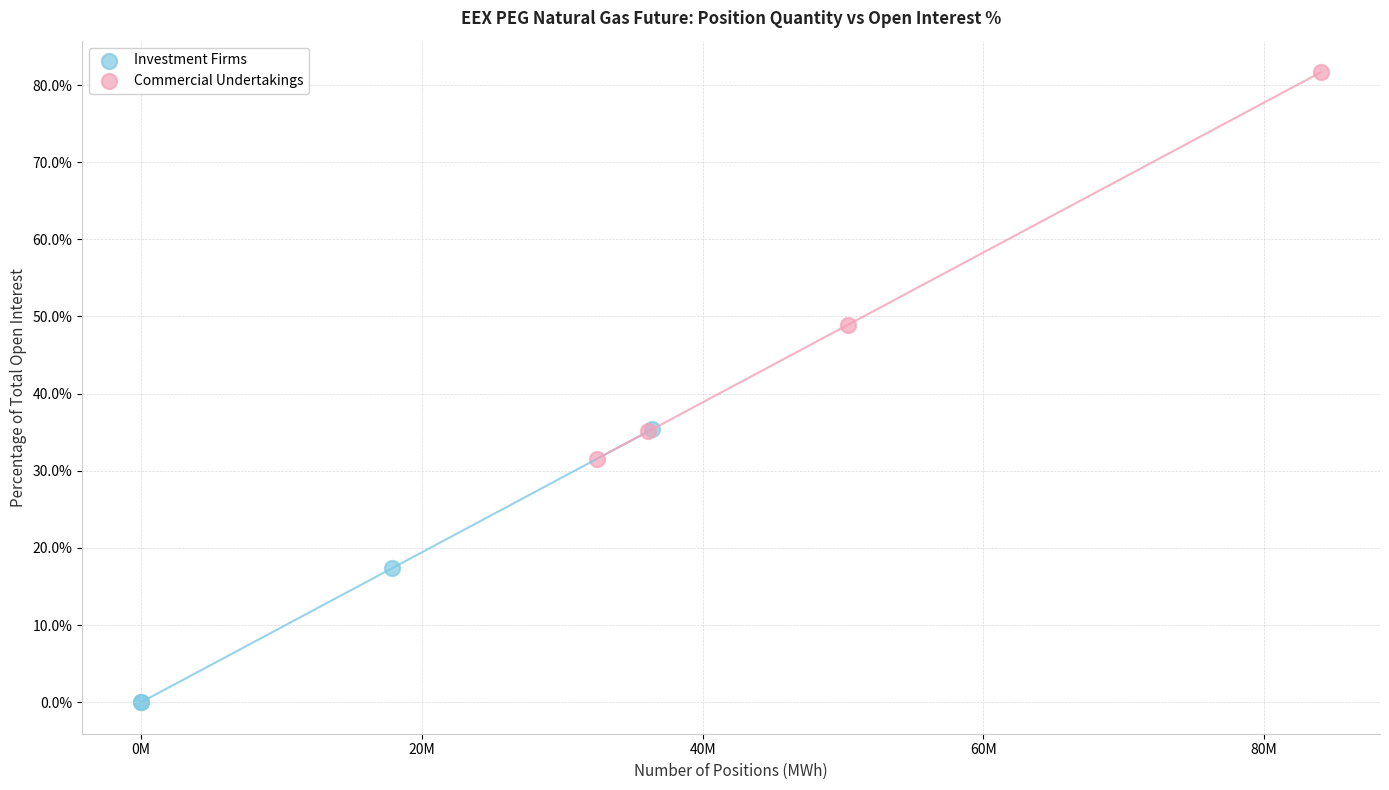

Which series reaches the maximum Y coordinate?

Commercial Undertakings